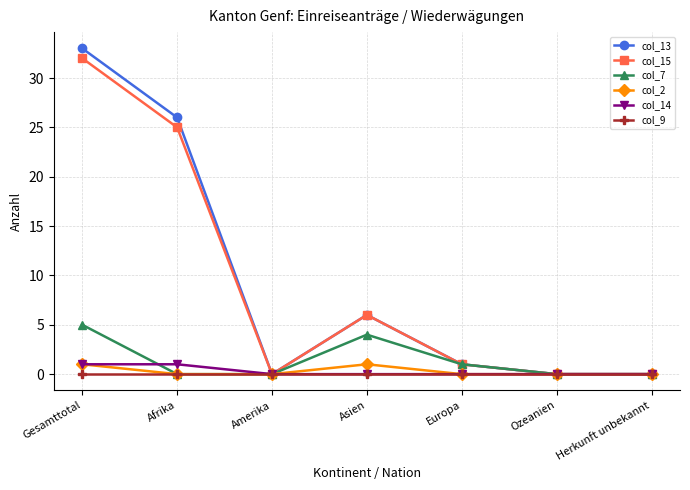

What is the difference between the col_7 values at Europa and Herkunft unbekannt?

1